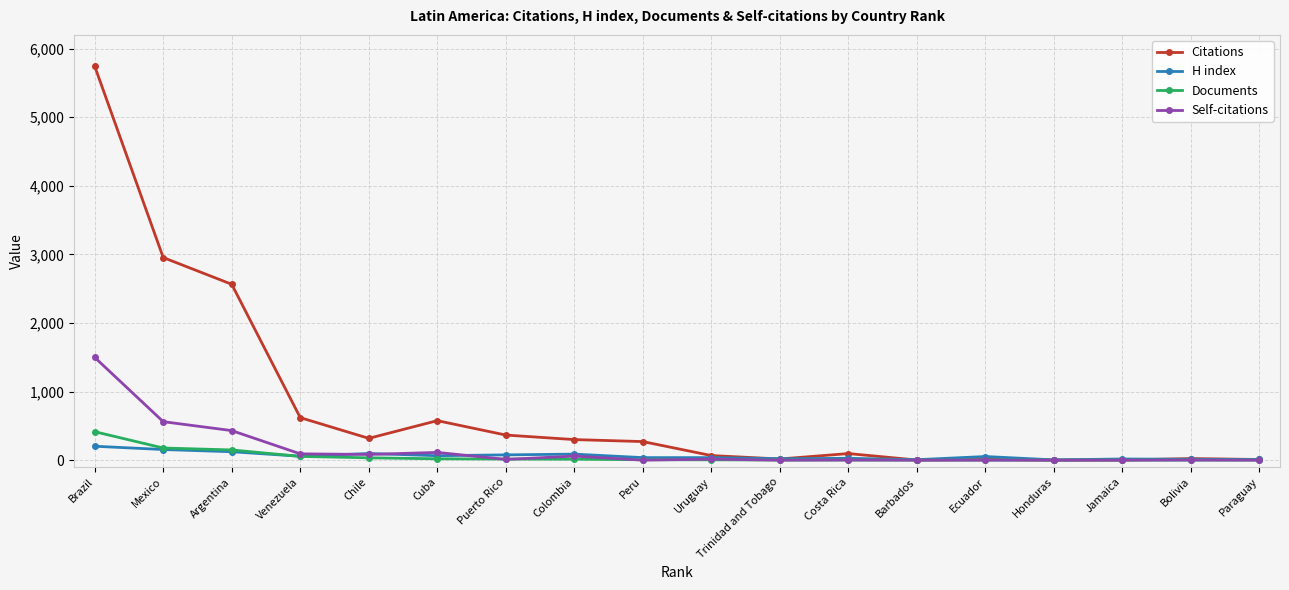

What is the label of the 6th point from the left?

Cuba